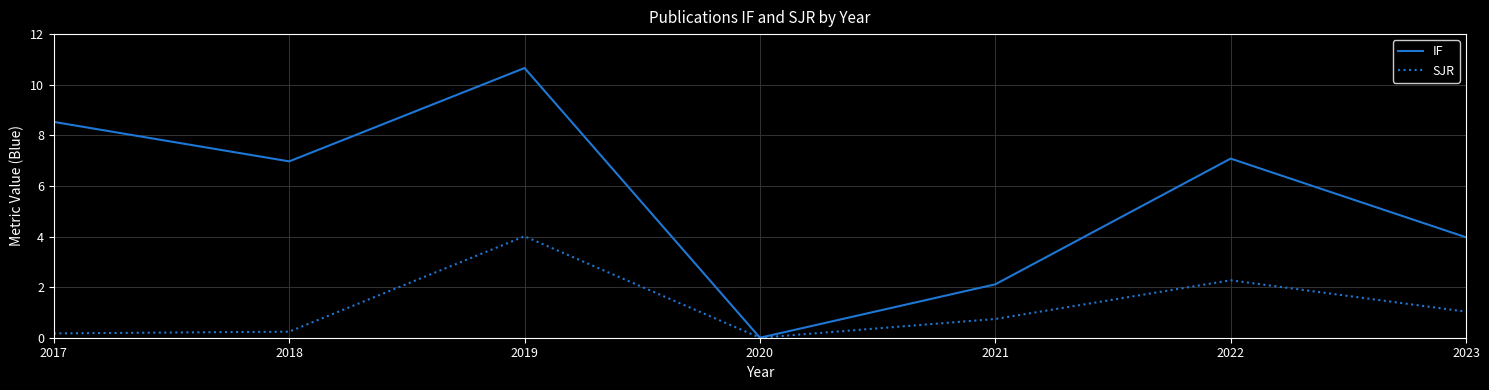

At which label is SJR closest to 2?

2022